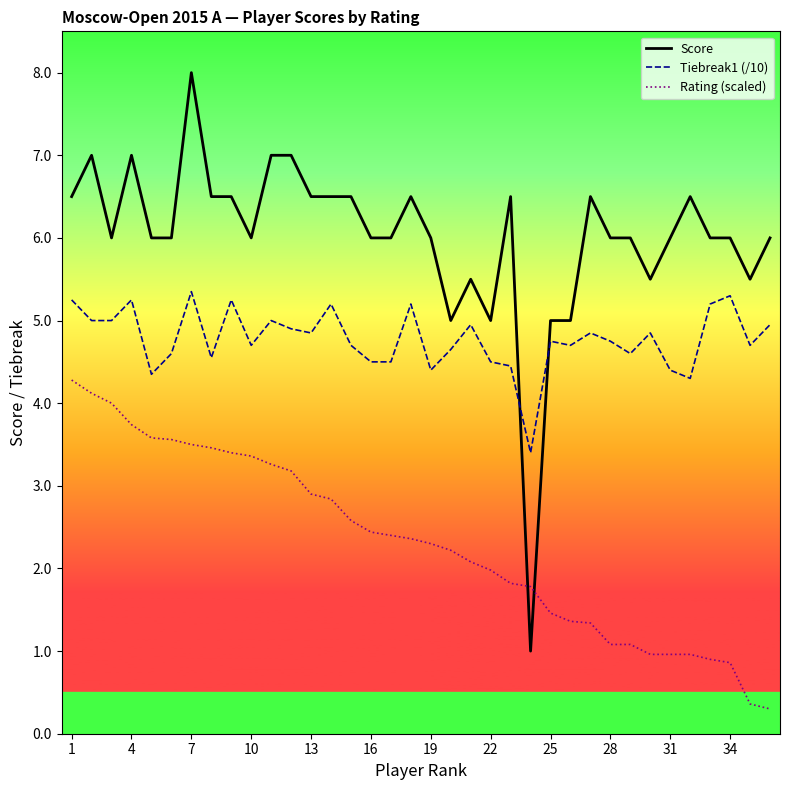

Reading left to right, list all the values displayed in this chart.

Score: 6.5	7.0	6.0	7.0	6.0	6.0	8.0	6.5	6.5	6.0	7.0	7.0	6.5	6.5	6.5	6.0	6.0	6.5	6.0	5.0	5.5	5.0	6.5	1.0	5.0	5.0	6.5	6.0	6.0	5.5	6.0	6.5	6.0	6.0	5.5	6.0
Tiebreak1 (/10): 5.2	5.0	5.0	5.2	4.3	4.6	5.3	4.5	5.2	4.7	5.0	4.9	4.8	5.2	4.7	4.5	4.5	5.2	4.4	4.7	5.0	4.5	4.5	3.4	4.8	4.7	4.8	4.8	4.6	4.8	4.4	4.3	5.2	5.3	4.7	5.0
Rating (scaled): 4.3	4.1	4.0	3.7	3.6	3.6	3.5	3.5	3.4	3.4	3.3	3.2	2.9	2.8	2.6	2.4	2.4	2.4	2.3	2.2	2.1	2.0	1.8	1.8	1.5	1.4	1.3	1.1	1.1	1.0	1.0	1.0	0.9	0.9	0.4	0.3